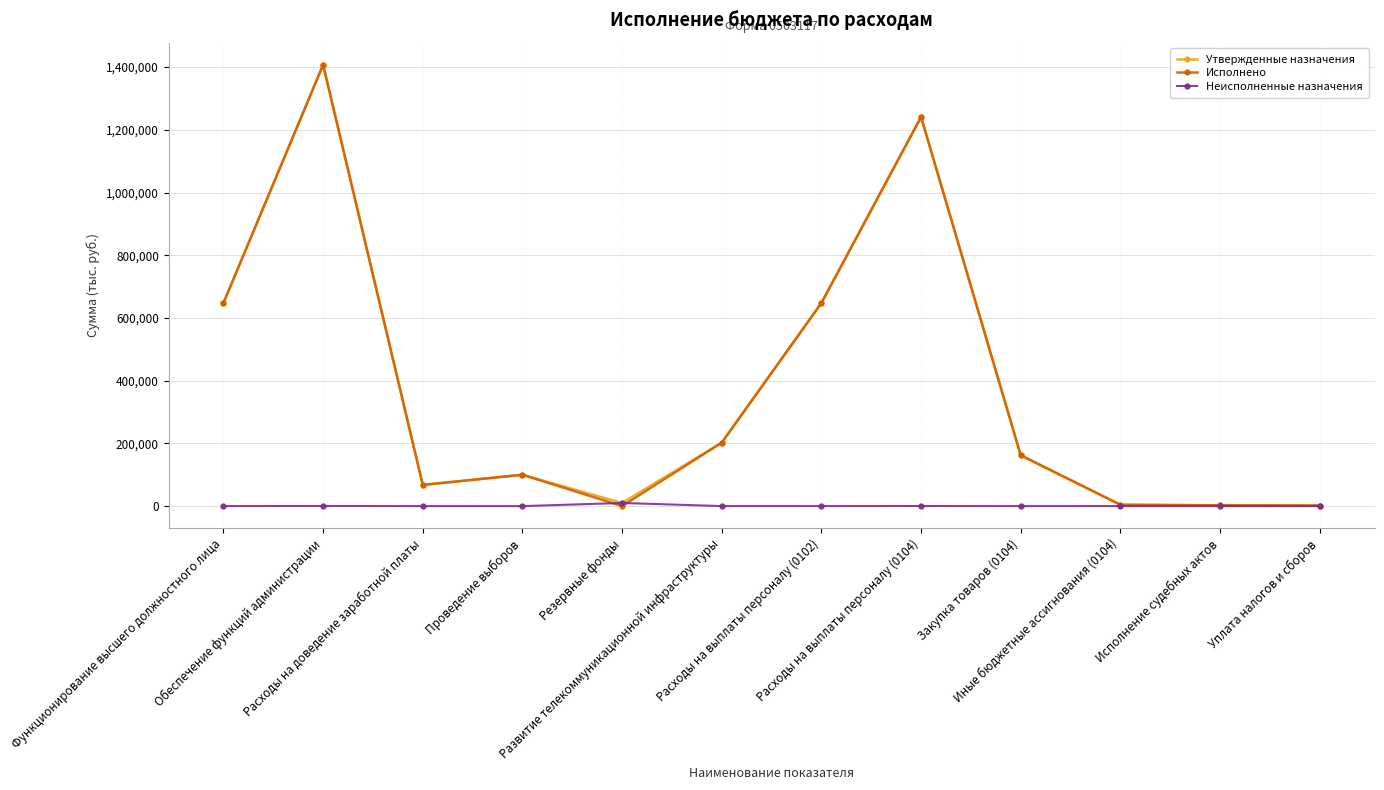

What is the value of the Утвержденные назначения point at the 4th from the left?

100000.0